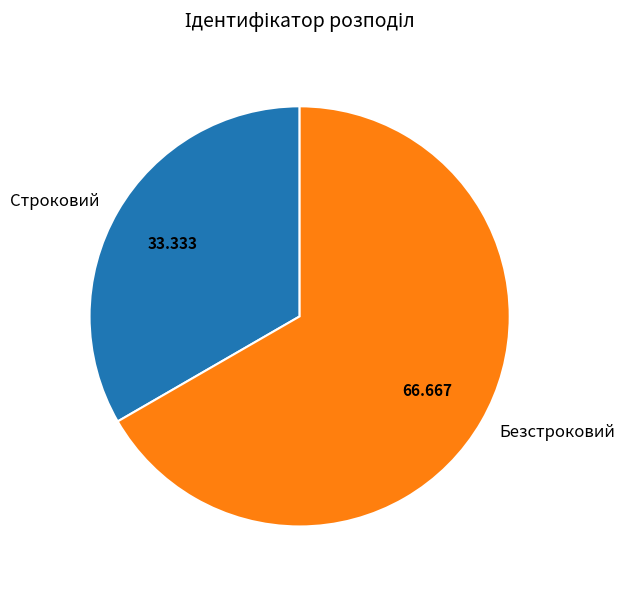

Which has a higher value, Безстроковий or Строковий?

Безстроковий